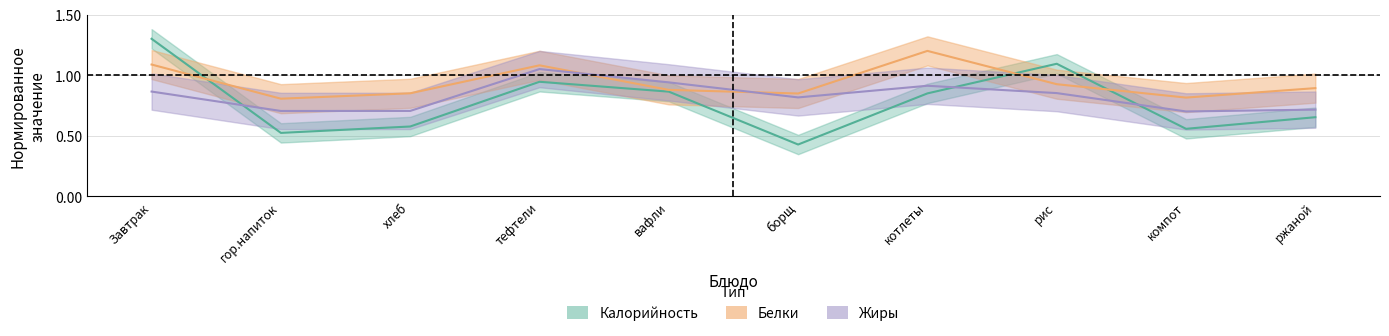

What is the difference between the highest and lowest values at борщ?

0.4